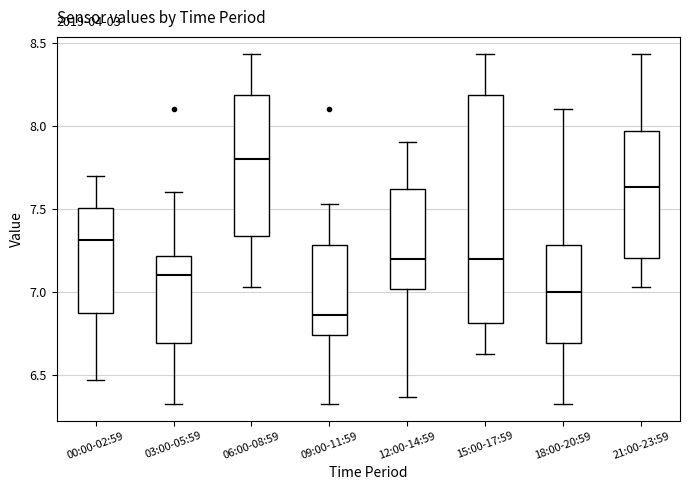

Where is the upper edge of the box for 00:00-02:59 on the y-axis? The values are not printed on the chart, so give them approximately, as read against the axis.

7.50